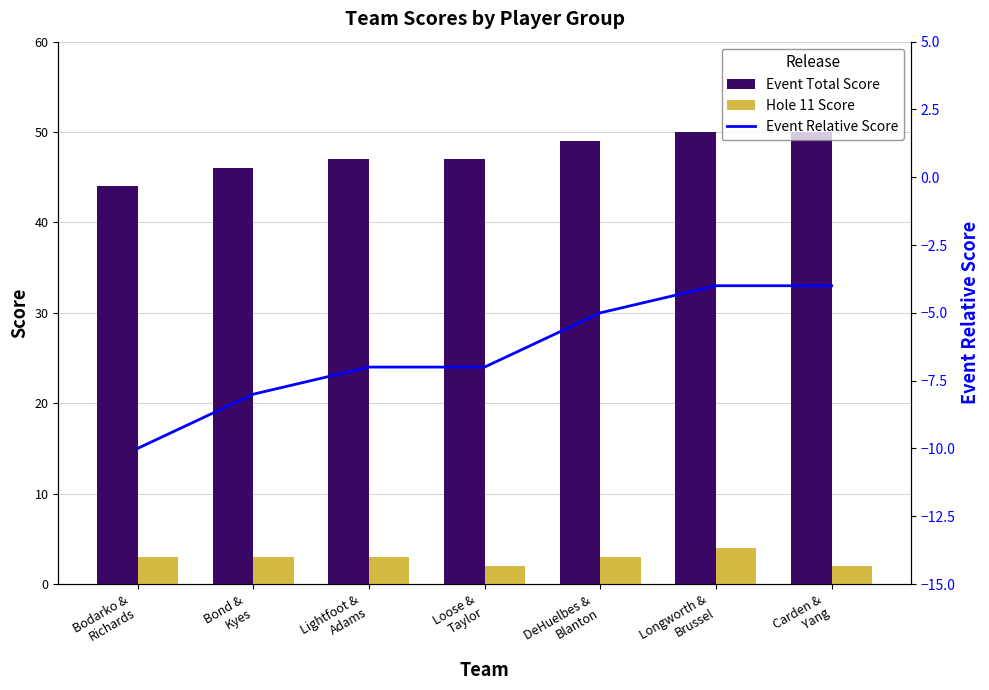

Is it true that Event Relative Score equals -7 at Loose &
Taylor?

True